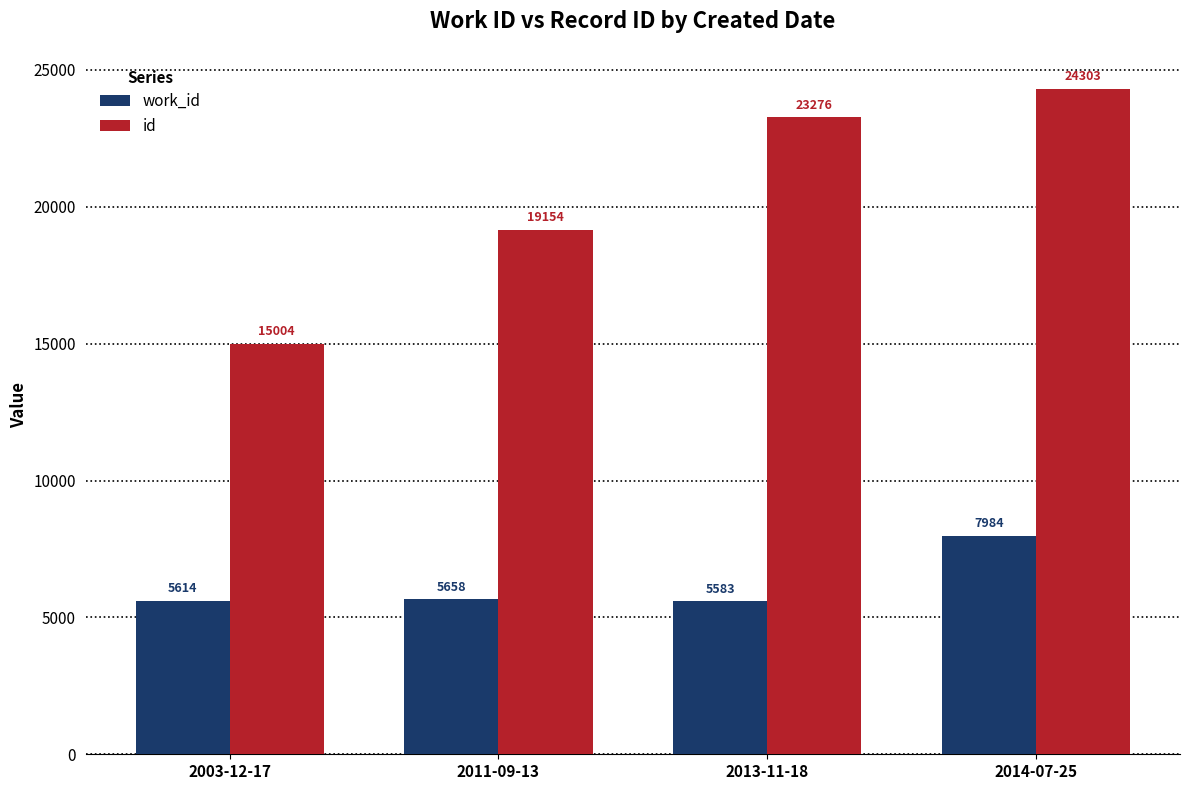

Which series has the largest range (max minus min)?

id